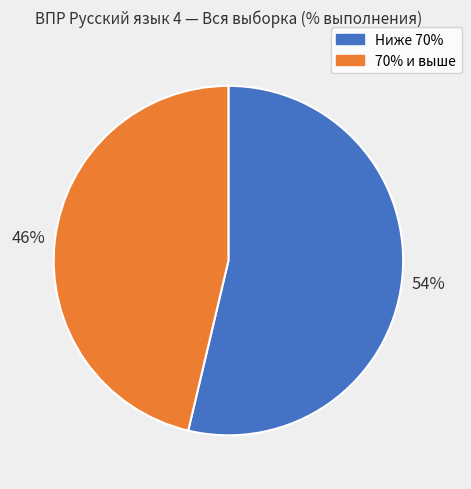

Which slice is the largest?

Ниже 70%